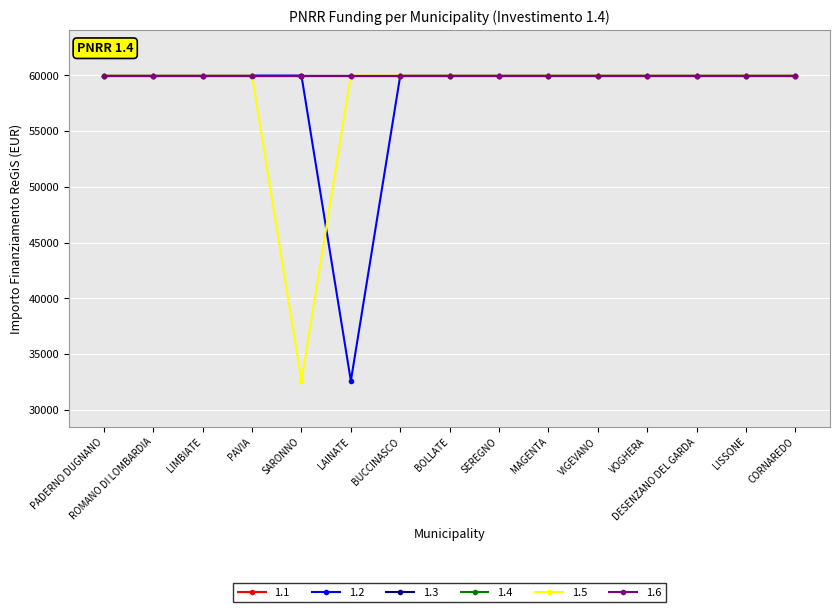

True or false: 1.3 and 1.1 intersect in this chart.

False